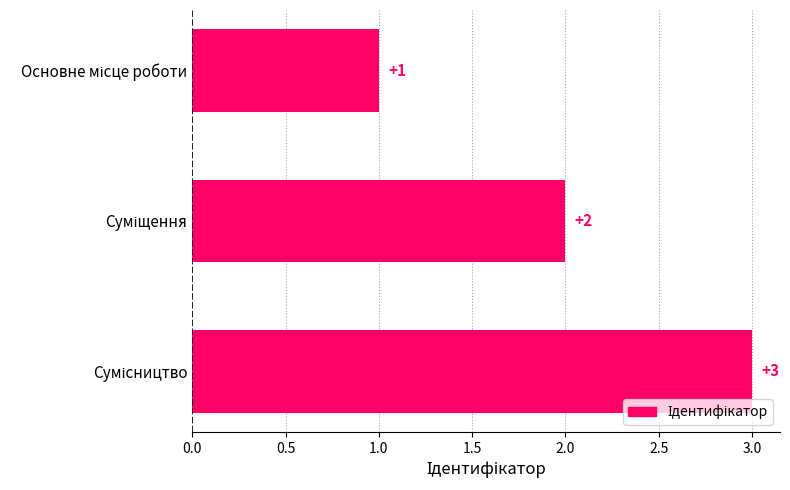

Count the values in the range 1 to 3.

3